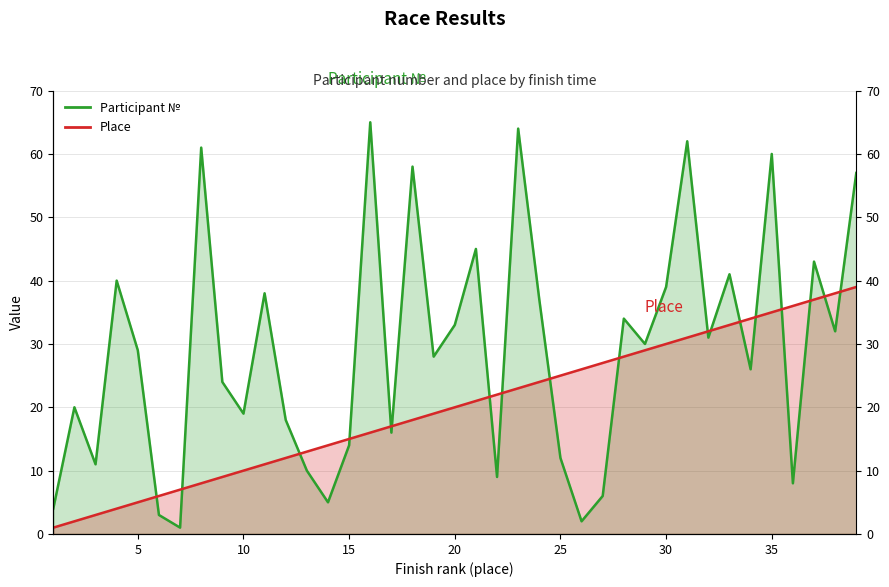

At which label is Participant № closest to 33?

20